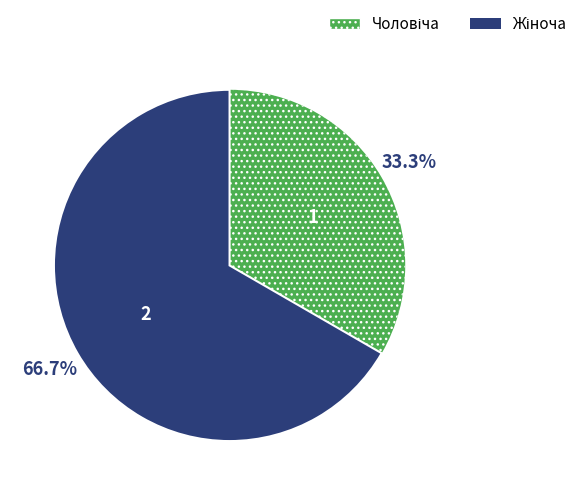

Does any single category account for the majority?

Yes